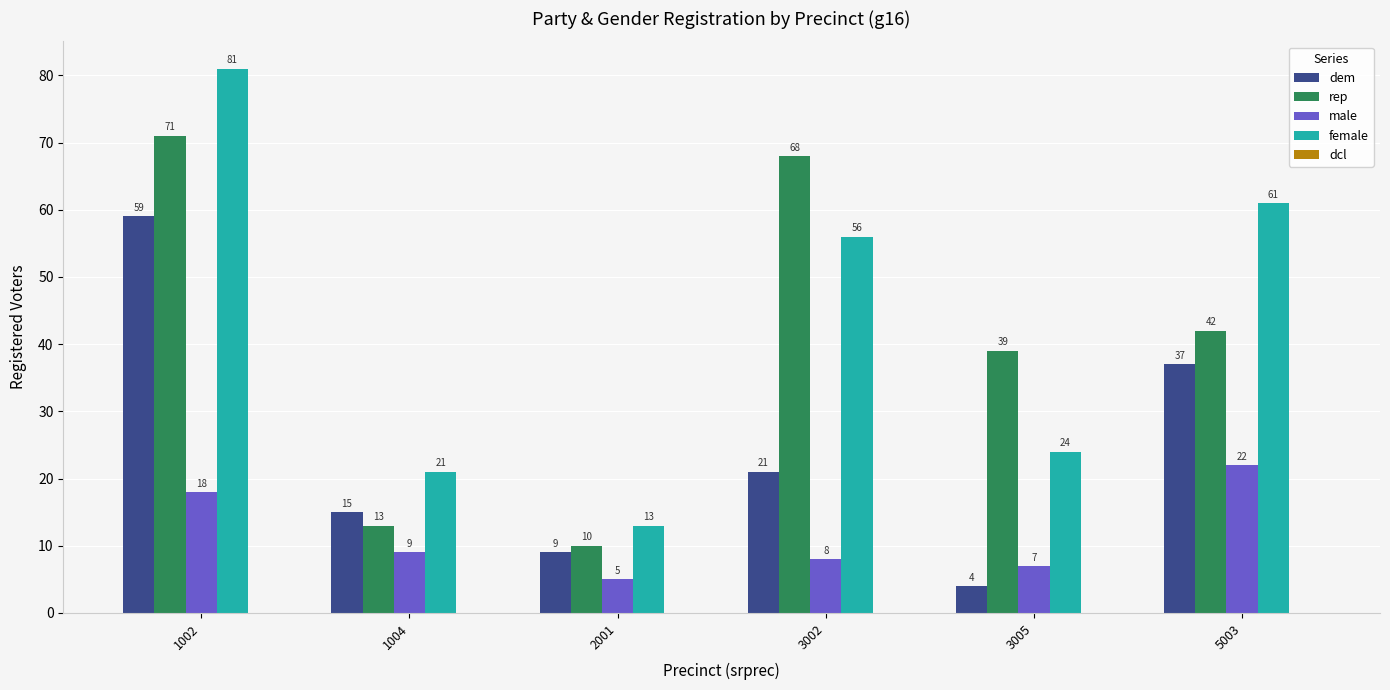

True or false: rep has a value of 68 at 3002.

True